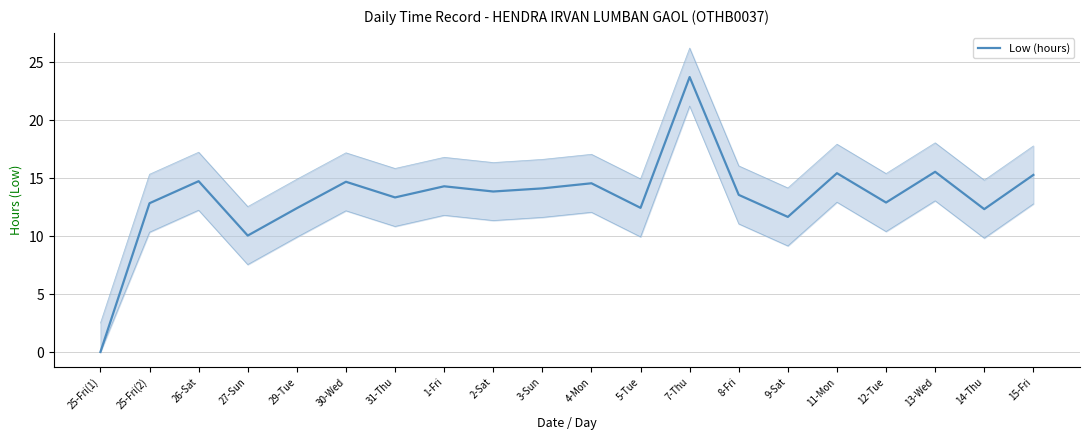

Reading right to left, extract all data points from this chart.

15-Fri=15.3	14-Thu=12.3	13-Wed=15.5	12-Tue=12.9	11-Mon=15.4	9-Sat=11.7	8-Fri=13.6	7-Thu=23.7	5-Tue=12.4	4-Mon=14.6	3-Sun=14.1	2-Sat=13.8	1-Fri=14.3	31-Thu=13.3	30-Wed=14.7	29-Tue=12.4	27-Sun=10.0	26-Sat=14.7	25-Fri(2)=12.8	25-Fri(1)=0.0